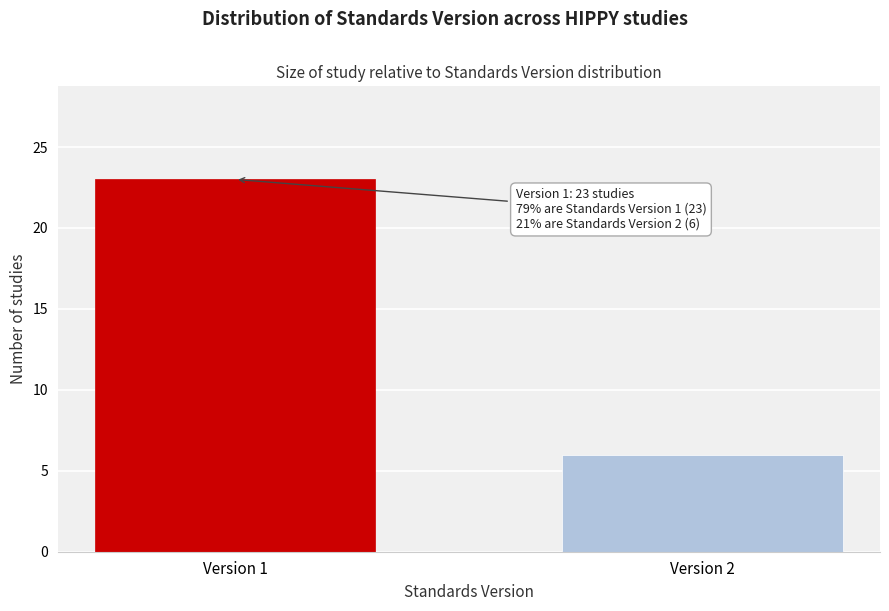

Reading left to right, list all the values displayed in this chart.

Version 1=23	Version 2=6